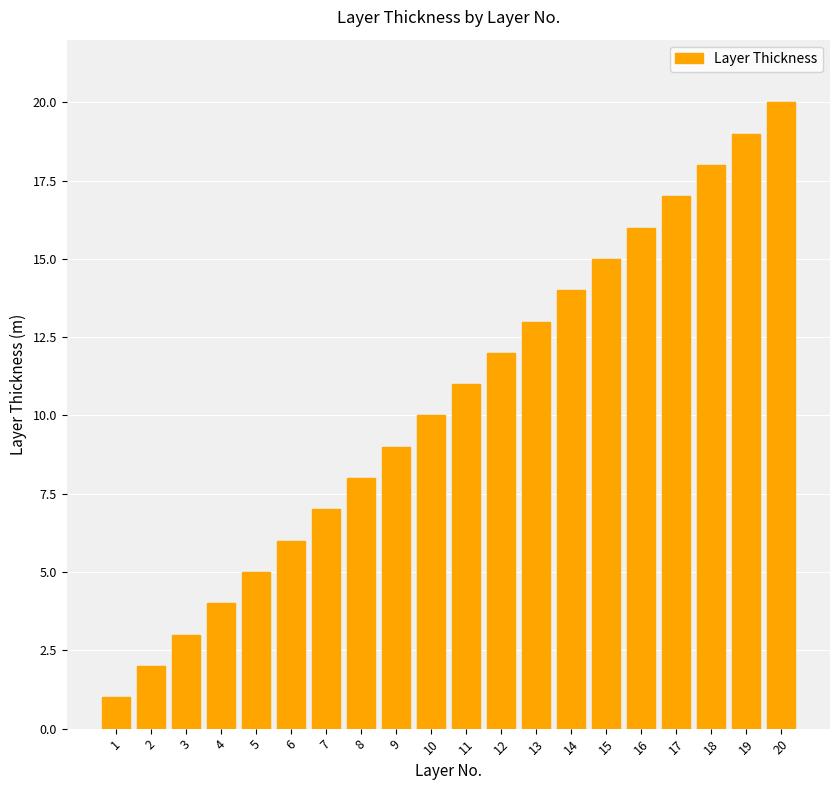

What is the difference between the values at 10 and 7?

3